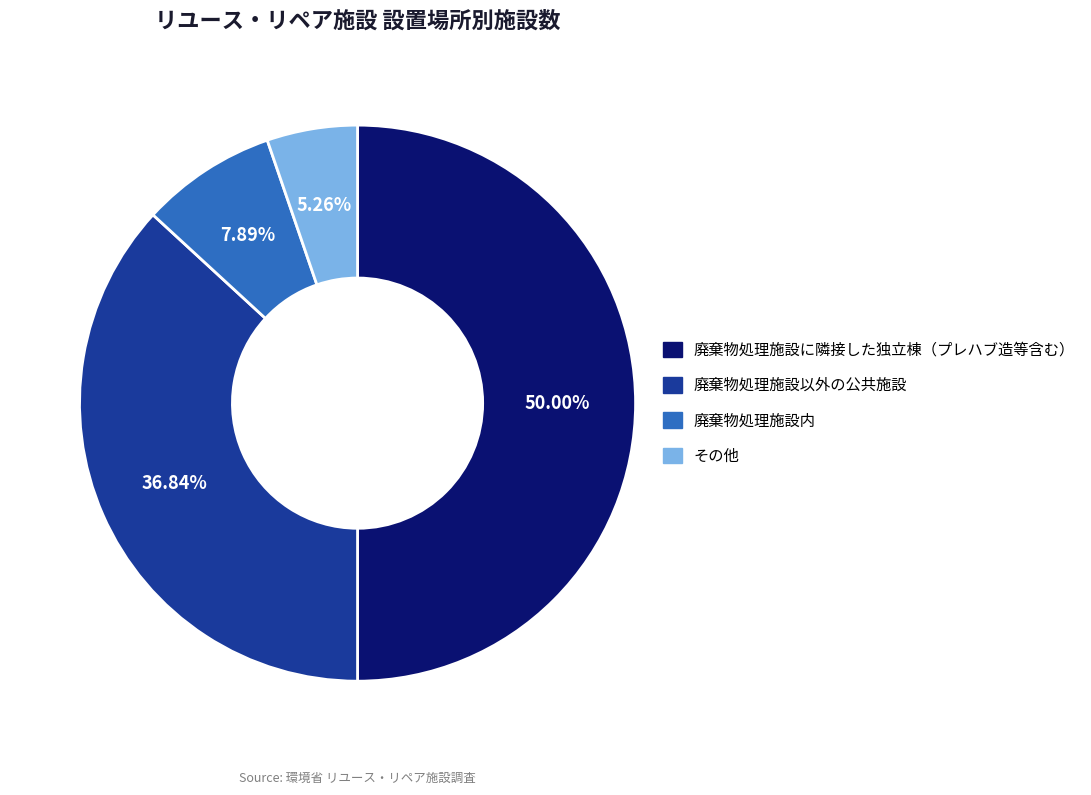

The その他 slice represents 1% of the pie. True or false?

False